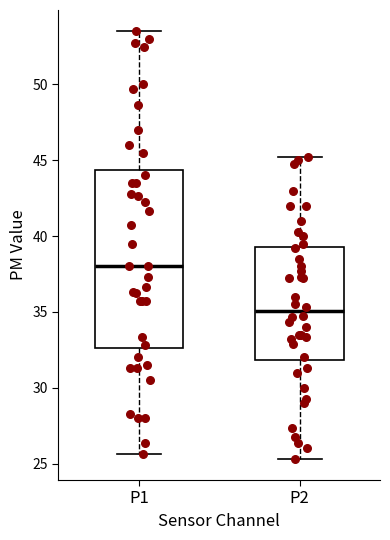

Reading left to right, read every box against the y-axis: the position of its median line, the range the box covers, and the ends of its whiskers. The values are not printed on the chart, so give them approximately, as read against the axis.

P1: median 38.0, box 32.5 to 44.5, whiskers 25.5 to 53.5
P2: median 35.0, box 32.0 to 39.5, whiskers 25.5 to 45.5